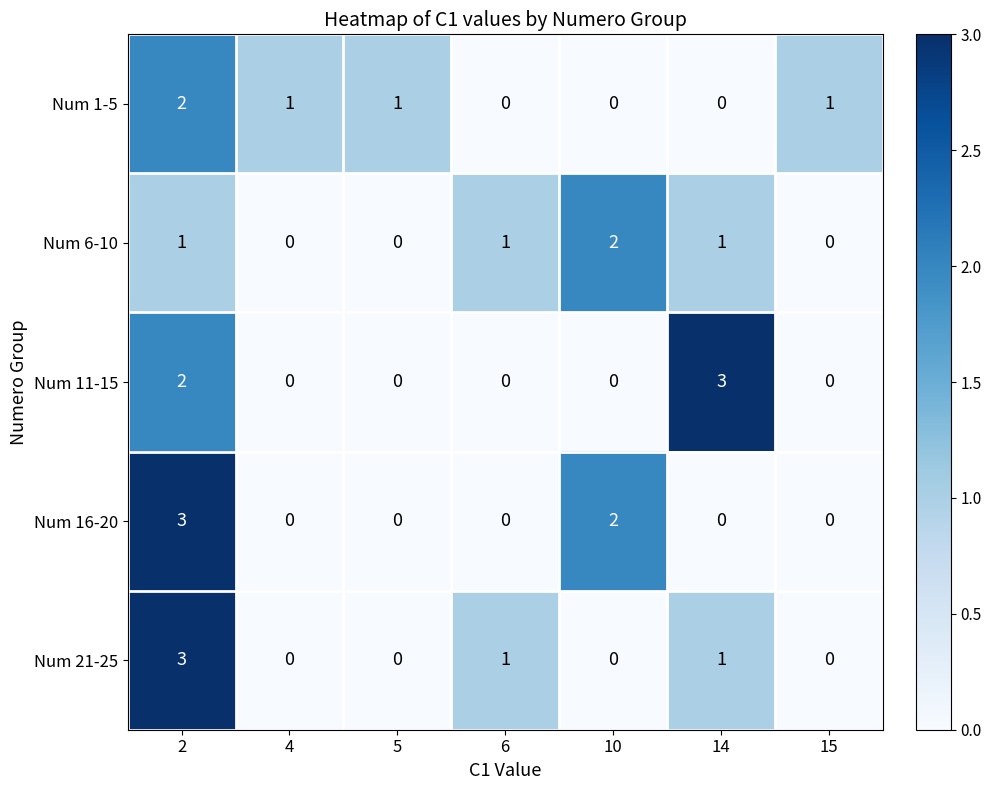

Is it true that Num 16-20 equals -1 at 14?

False